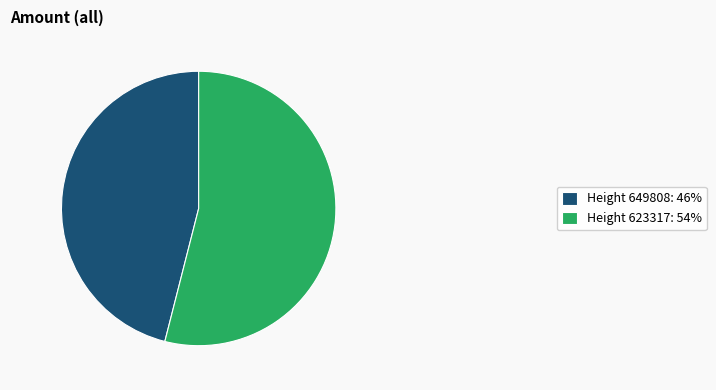

How many segments does this pie chart have?

2